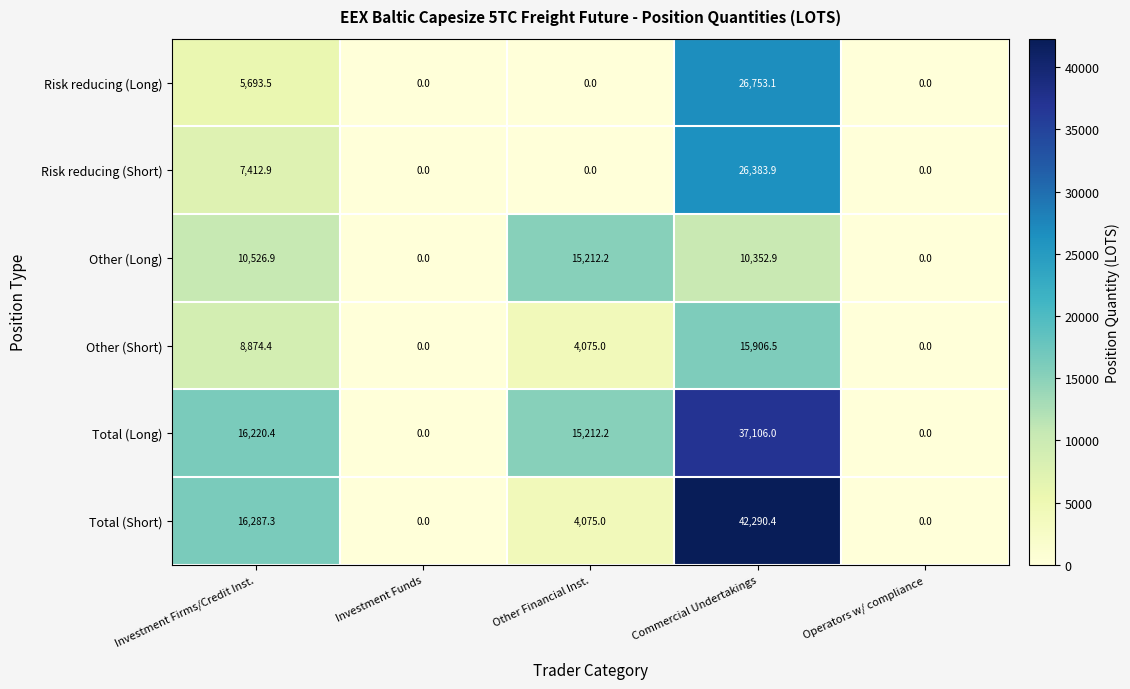

Which series has the largest total across all categories?

Total (Long)